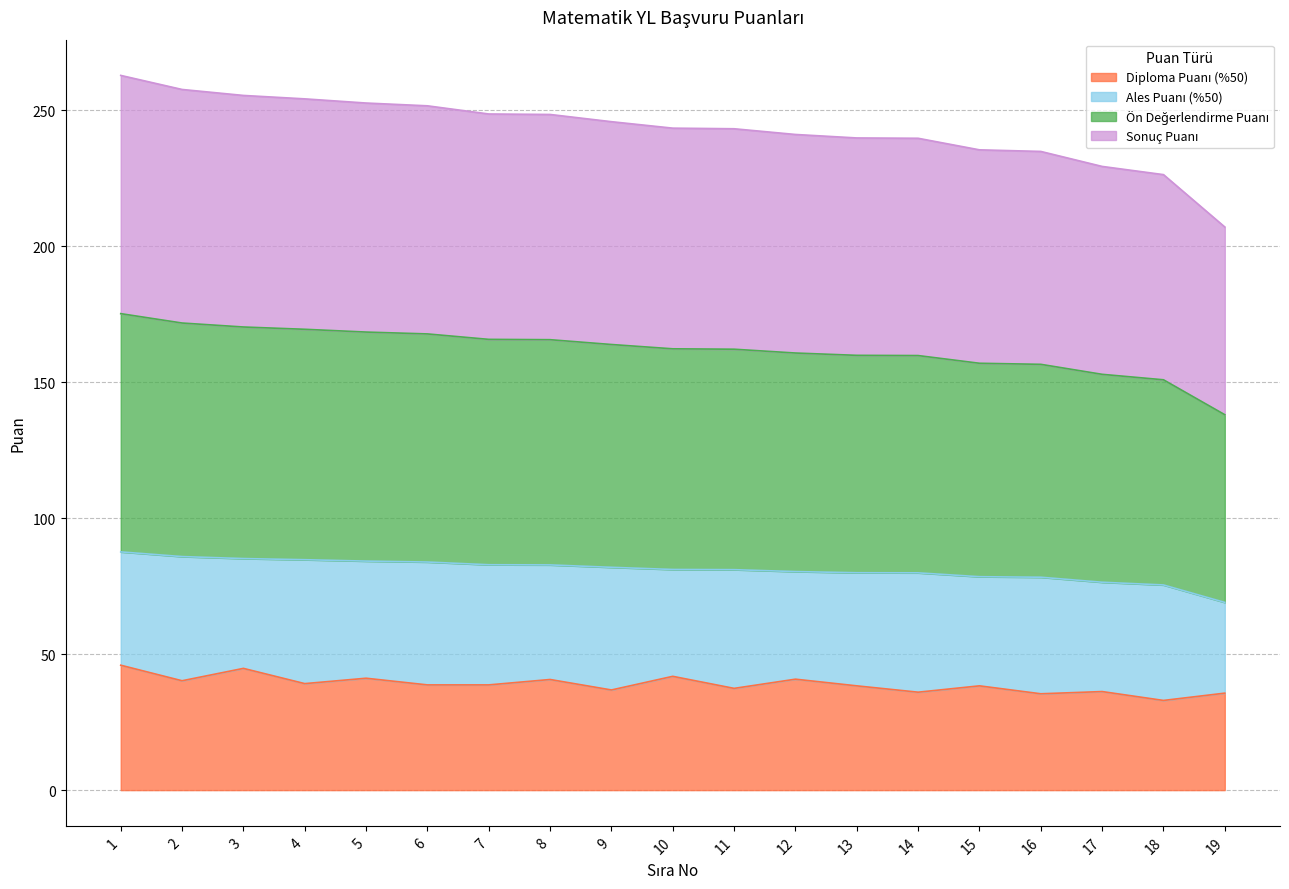

True or false: Ön Değerlendirme Puanı has more than 0 interior local peaks.

False